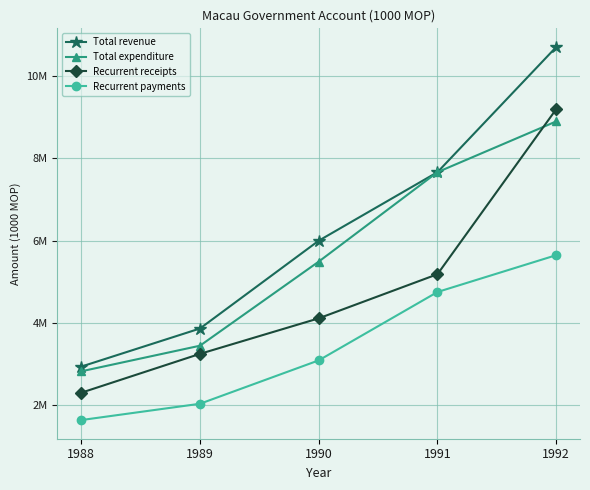

Is this an area chart (filled region under the line)?

No